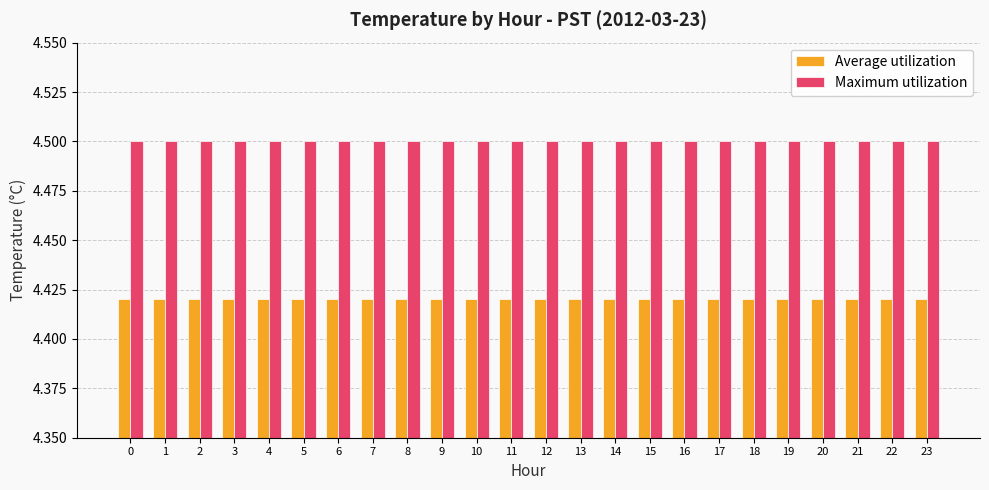

The Average utilization series shows 6.4 at 7. True or false?

False